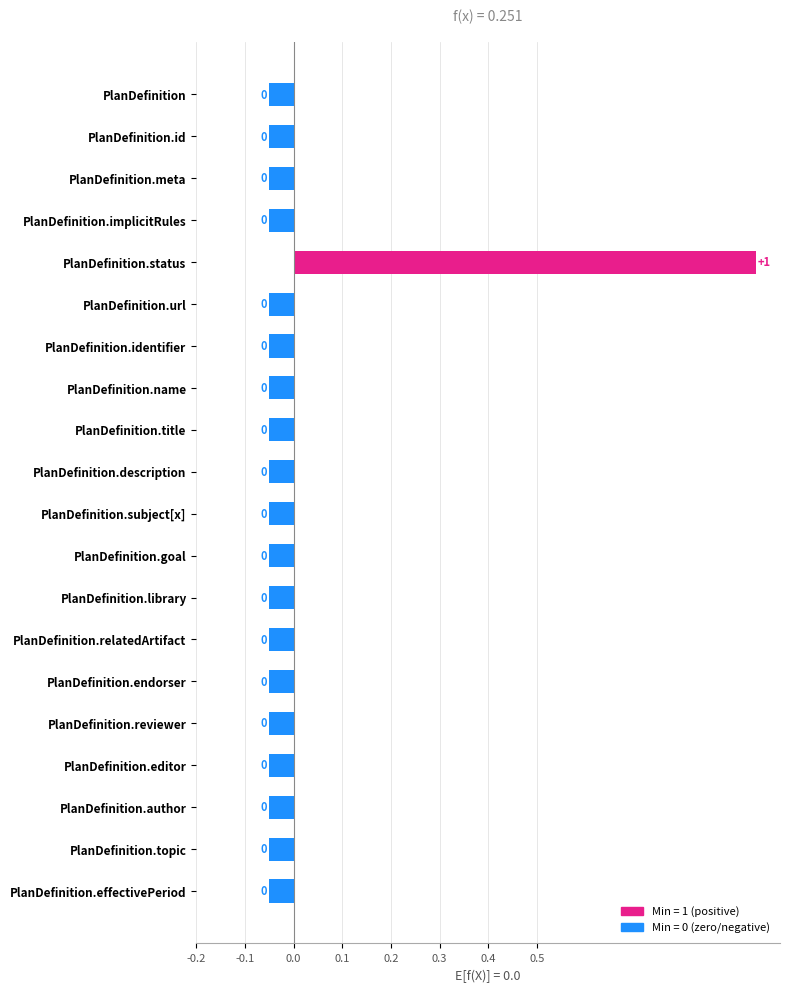

Does the chart contain stacked bars?

No